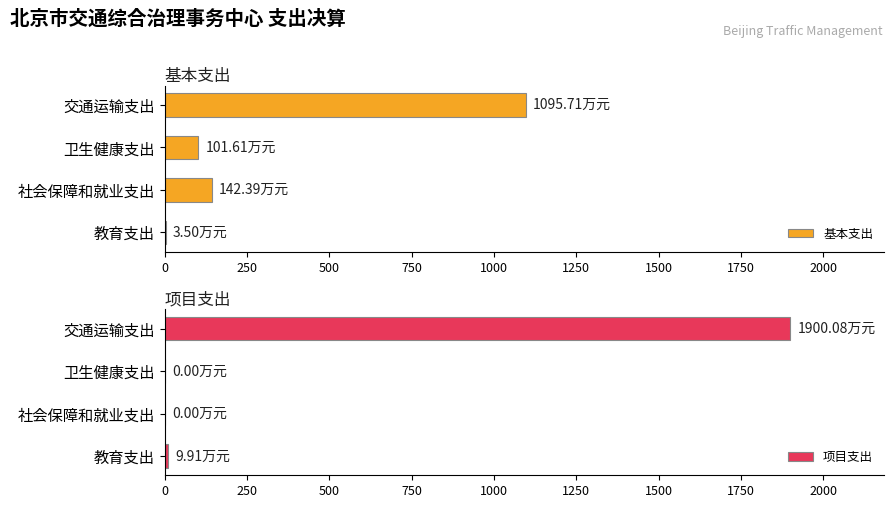

Reading left to right, transcribe all the data shown in this chart.

基本支出: 3.5	142.4	101.6	1095.7
项目支出: 9.9	0.0	0.0	1900.1